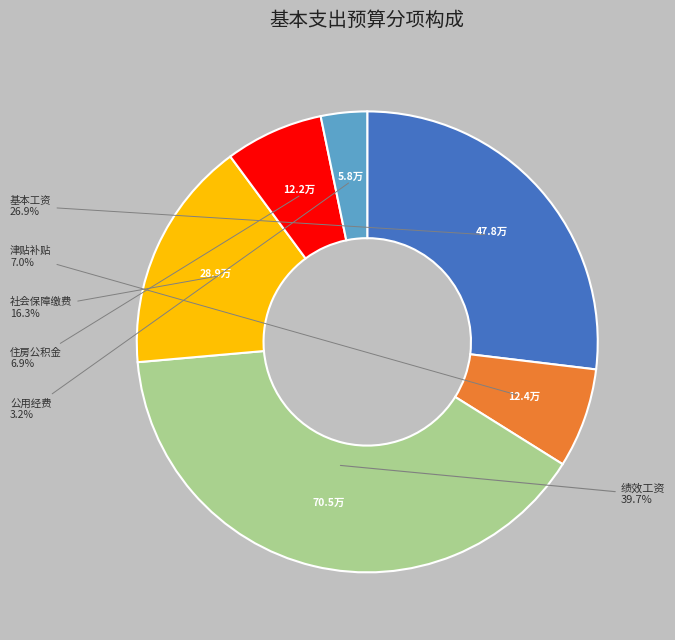

Is there any slice that represents more than half of the pie?

No